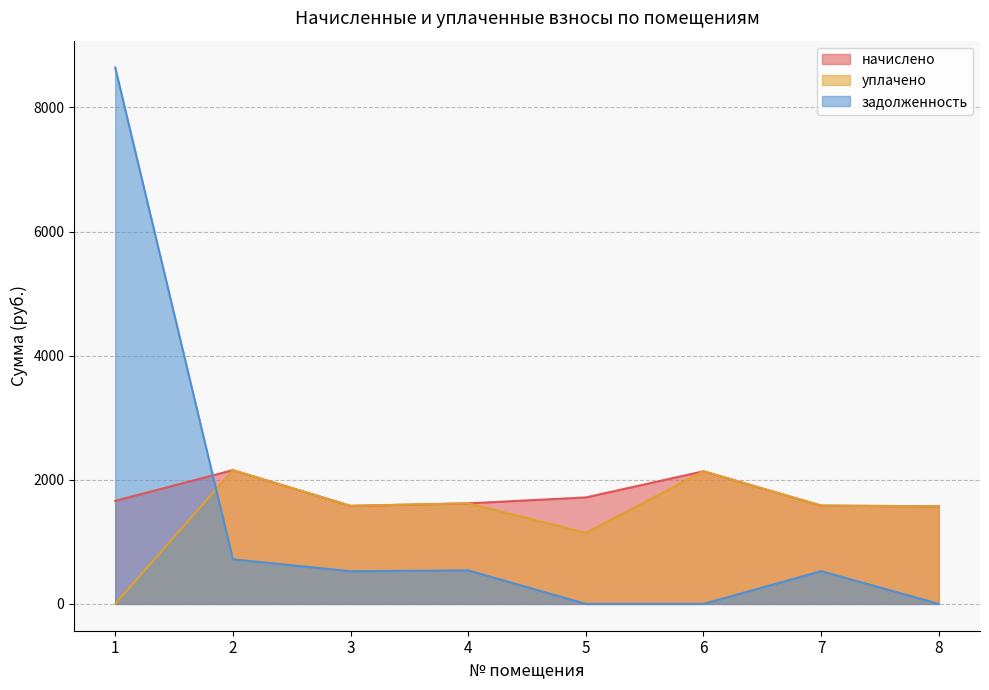

Which series has the largest total across all categories?

начислено